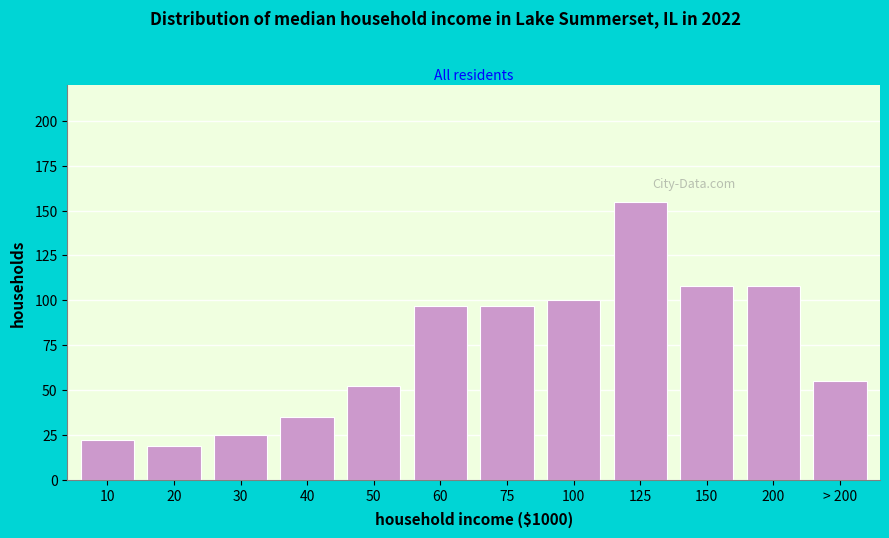

Reading right to left, what are all the values shown in this chart?

55	108	108	155	100	97	97	52	35	25	19	22